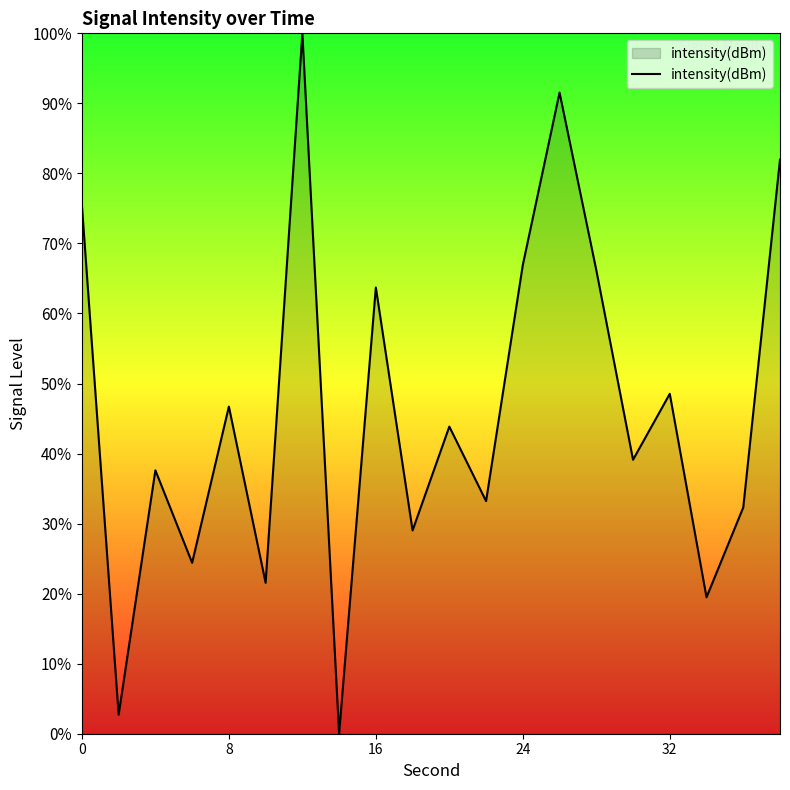

What is the difference between the maximum and minimum values?

100.0